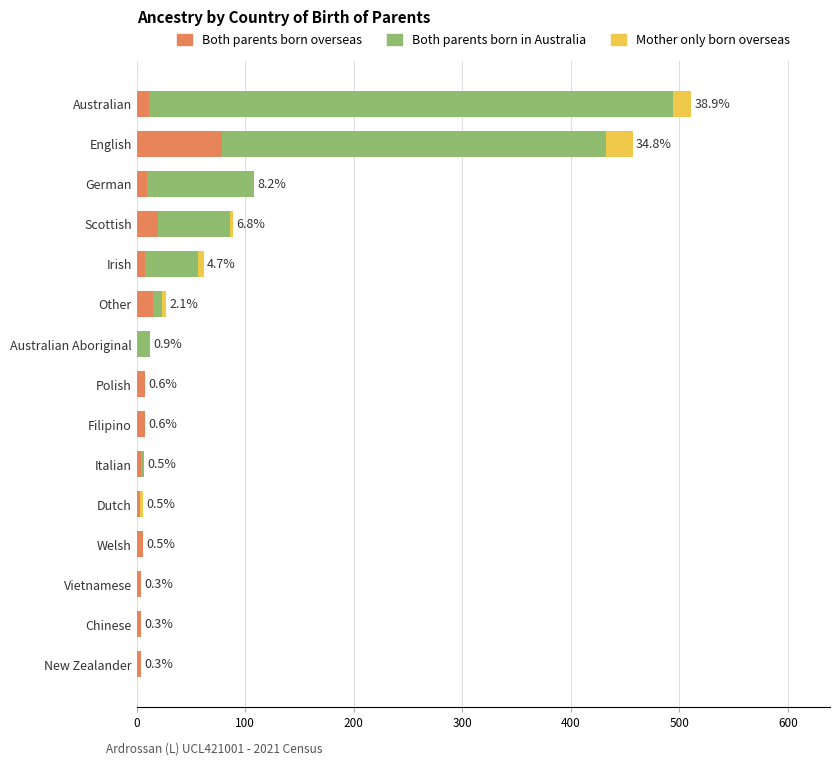

The Both parents born overseas series shows 15 at Other. True or false?

True